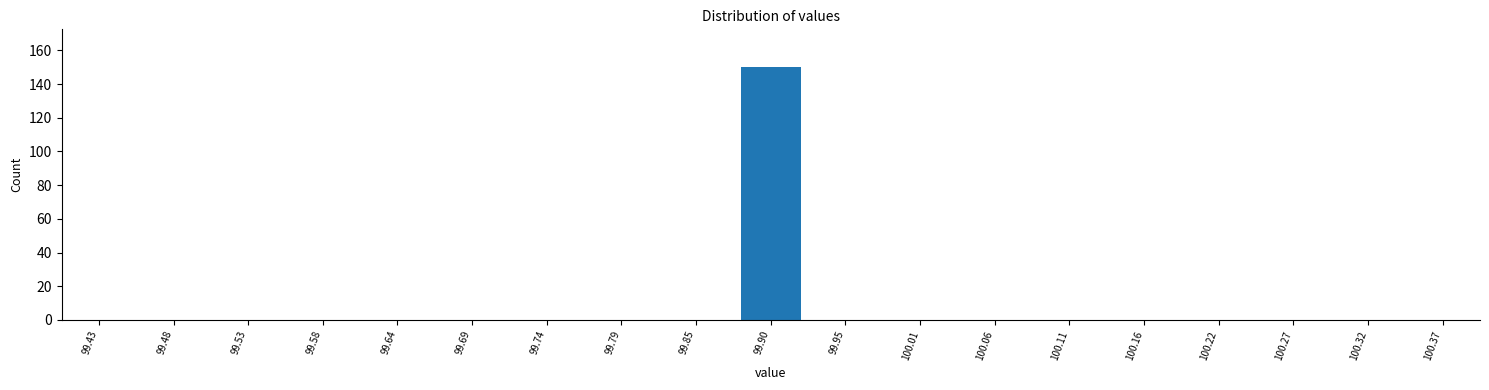

Reading left to right, what are all the values shown in this chart?

99.43=0	99.48=0	99.53=0	99.58=0	99.64=0	99.69=0	99.74=0	99.79=0	99.85=0	99.90=150	99.95=0	100.01=0	100.06=0	100.11=0	100.16=0	100.22=0	100.27=0	100.32=0	100.37=0